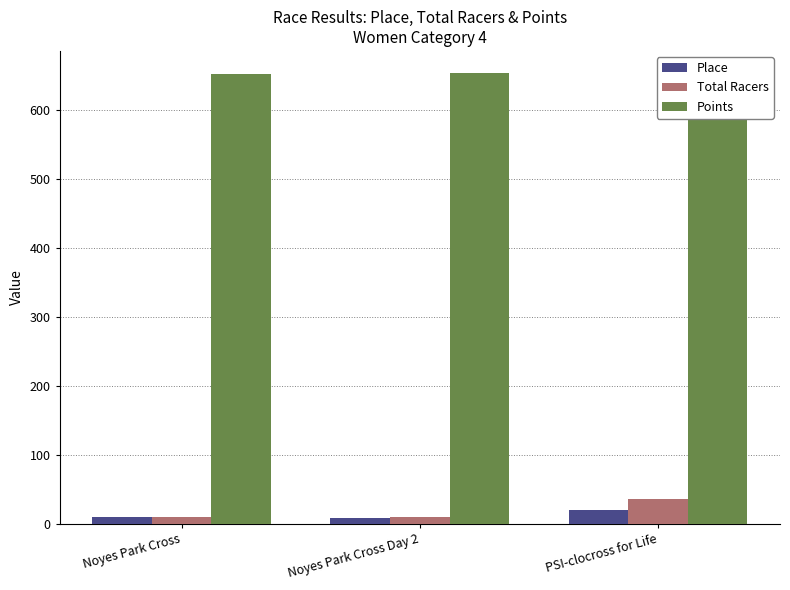

The value of Place at PSI-clocross for Life is 19.0. True or false?

True